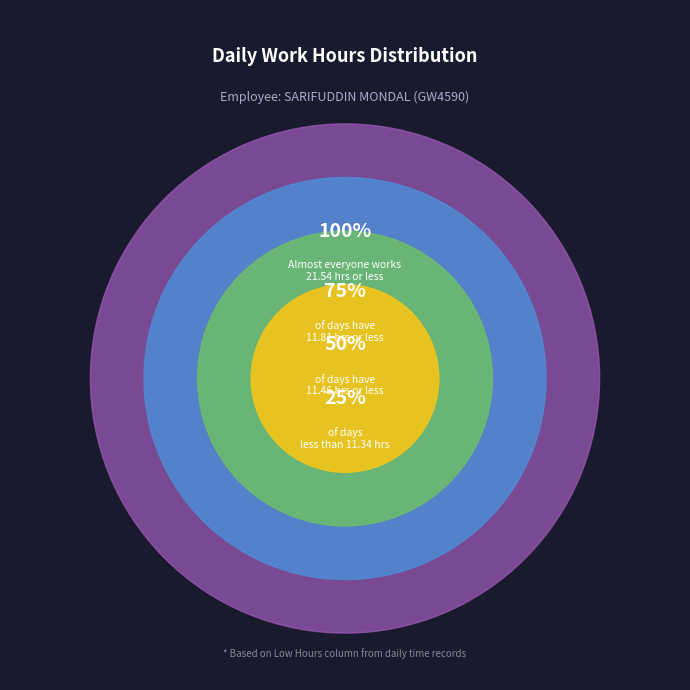

Is there a majority slice in this chart?

No